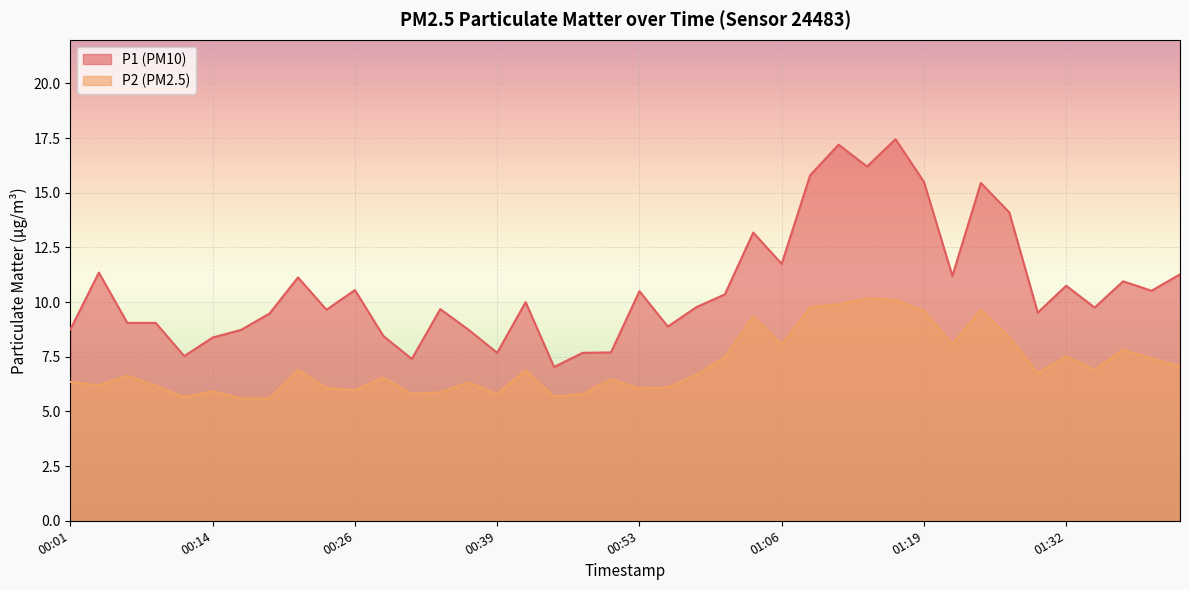

What is the difference between the maximum and second lowest values in the P1 series?

10.0